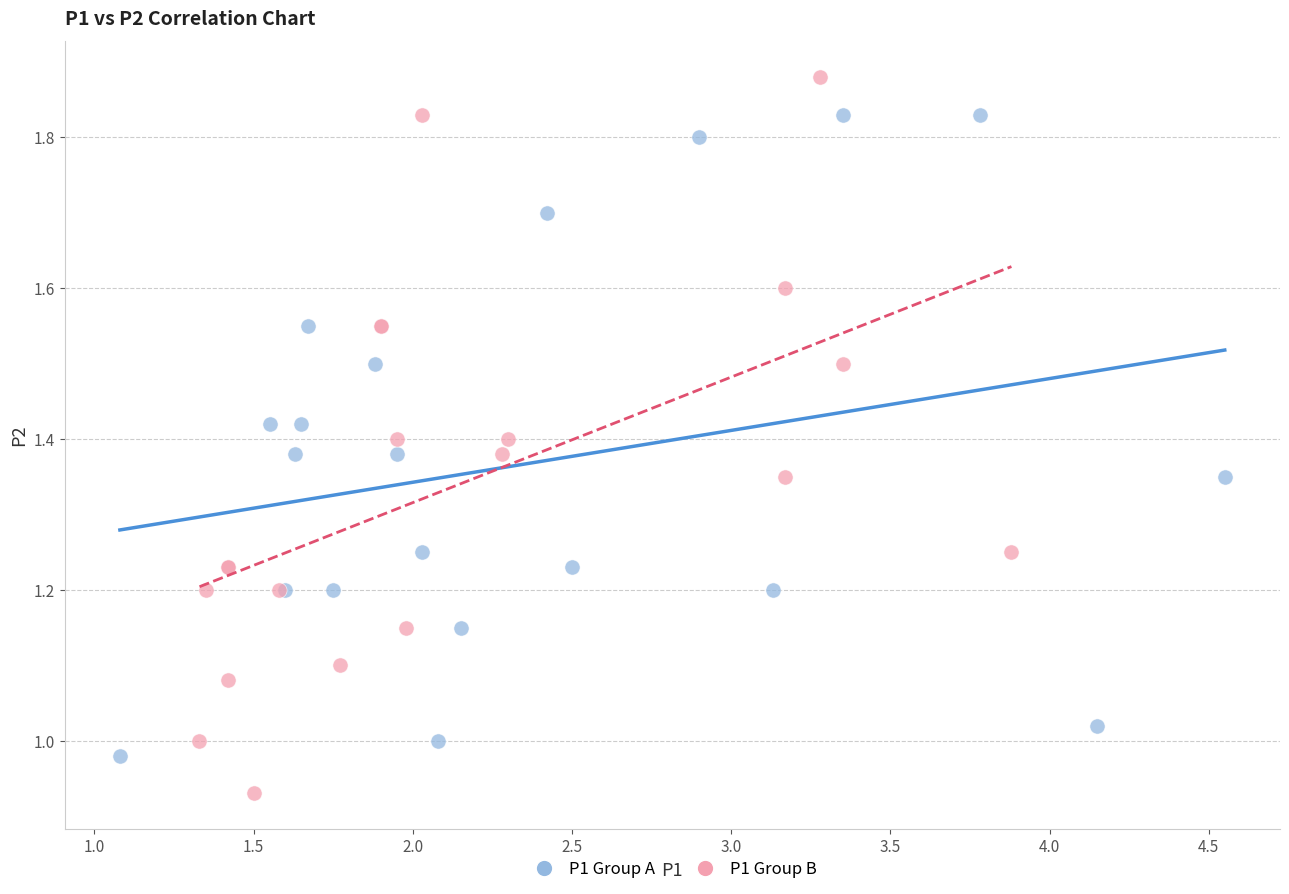

Which series contains the highest Y value?

P1 Group B